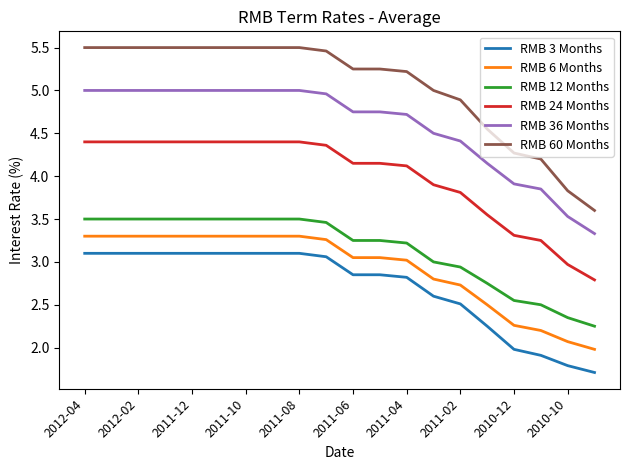

What is the smallest value displayed?

1.7